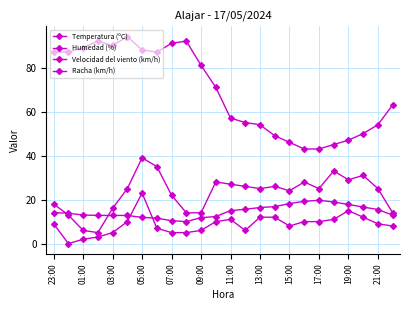

What is the greatest value displayed?

94.0